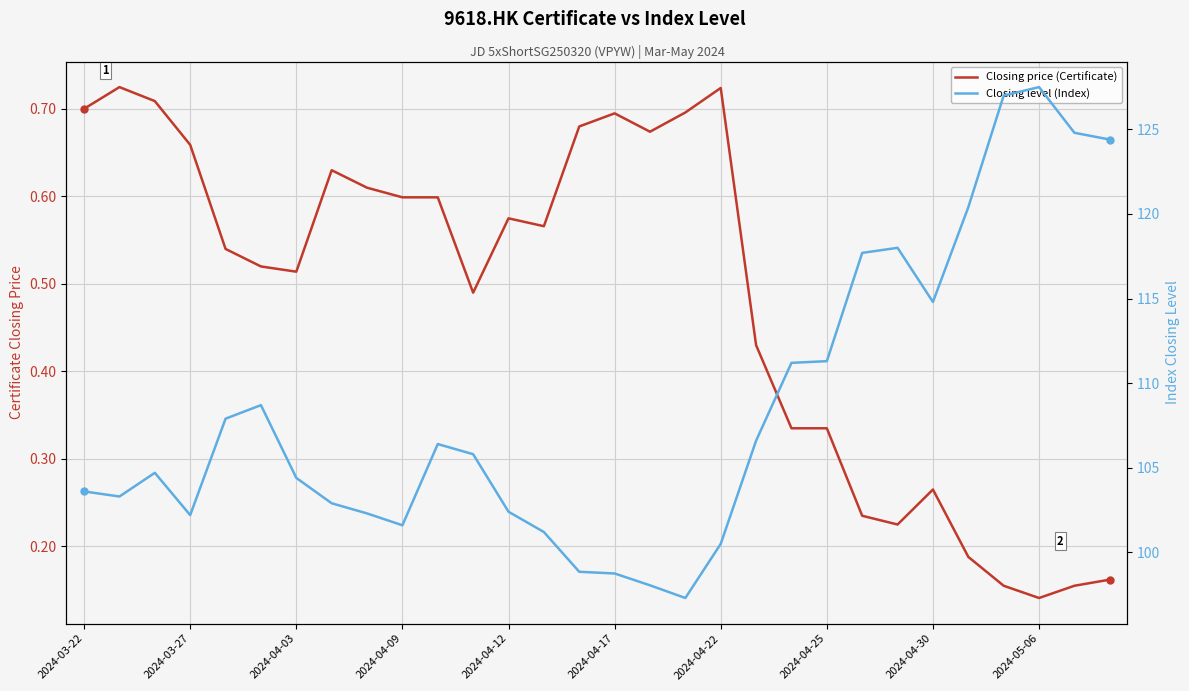

True or false: Closing level (Index) and Closing price (Certificate) cross at least once.

False